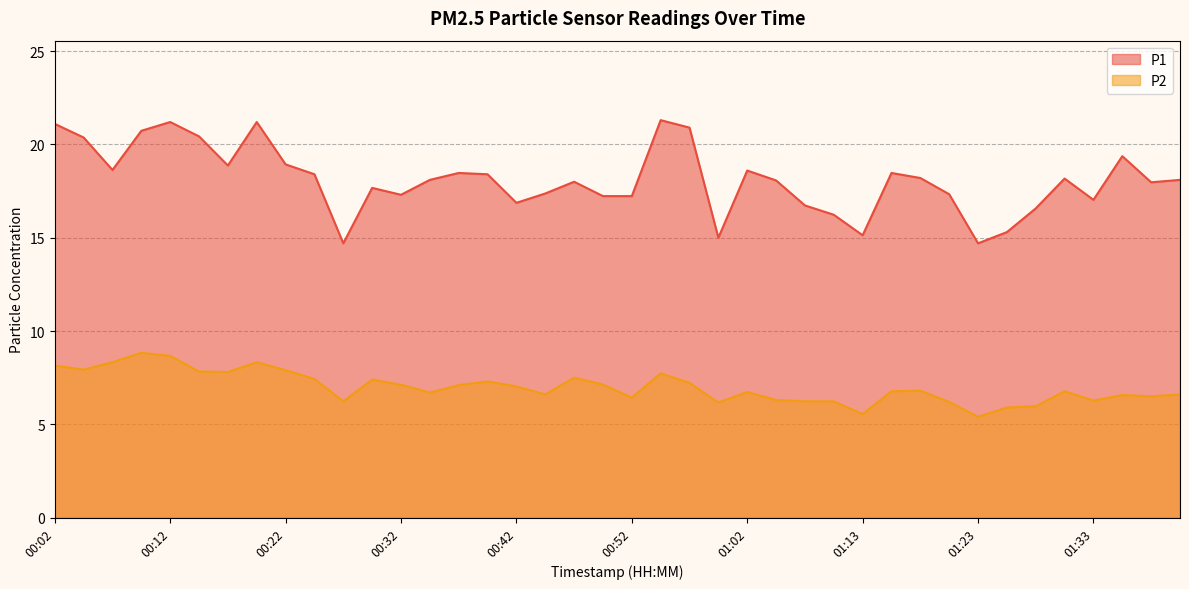

What is the average value of the P1 series?

18.1